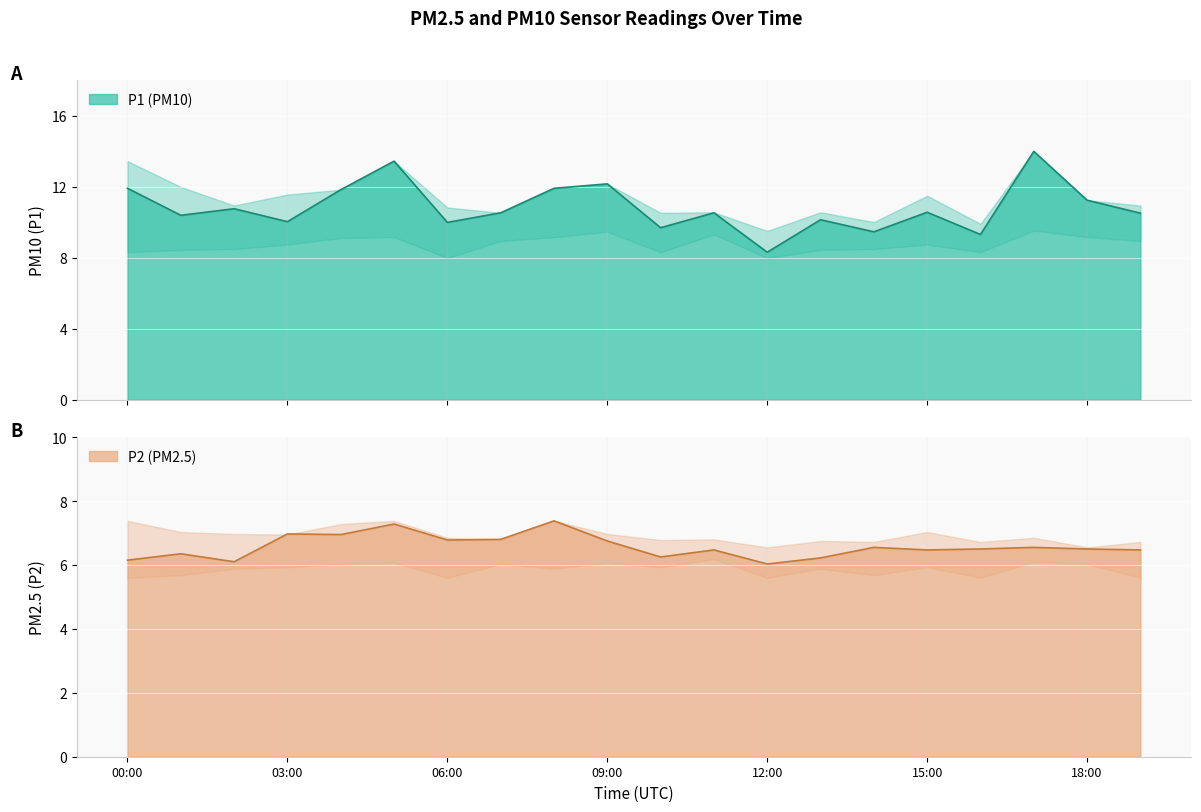

Which series has the largest range (max minus min)?

P1